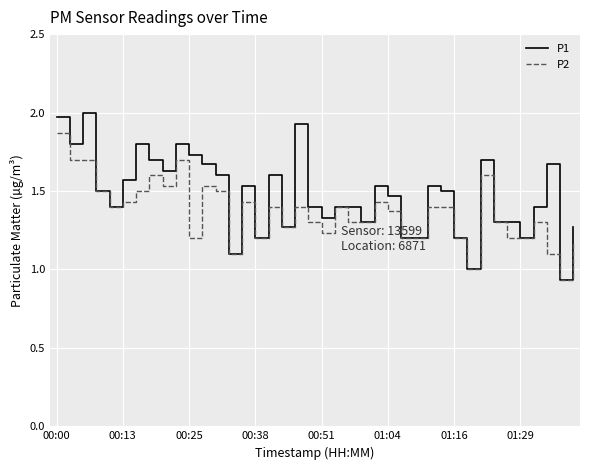

Which series has the largest total across all categories?

P1